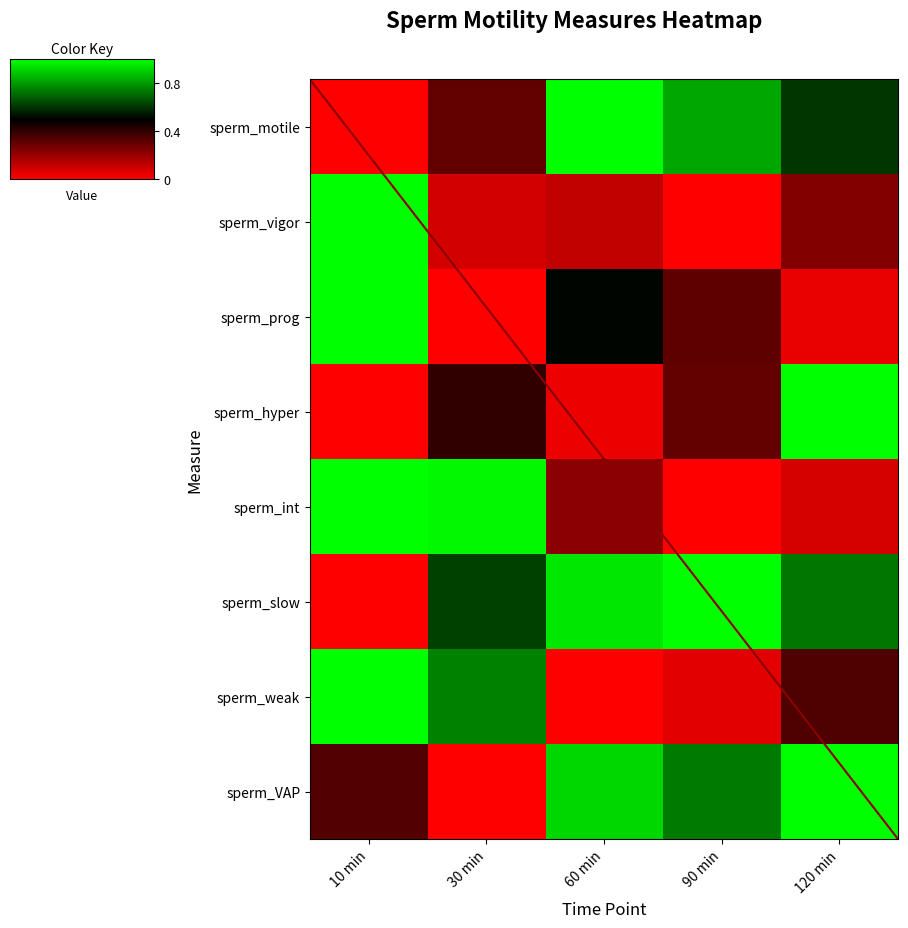

Which has a higher value, 90 min or 10 min?

90 min